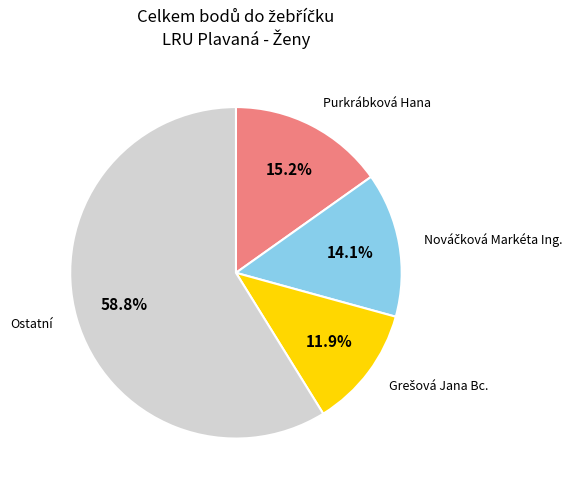

Is there a majority slice in this chart?

Yes